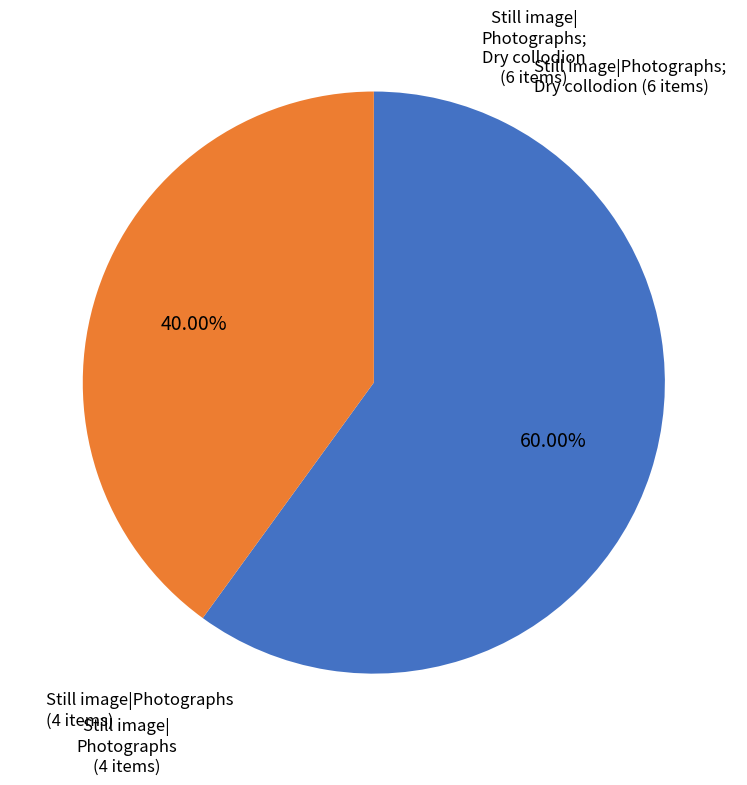

Which slice is the smallest?

Still image|Photographs